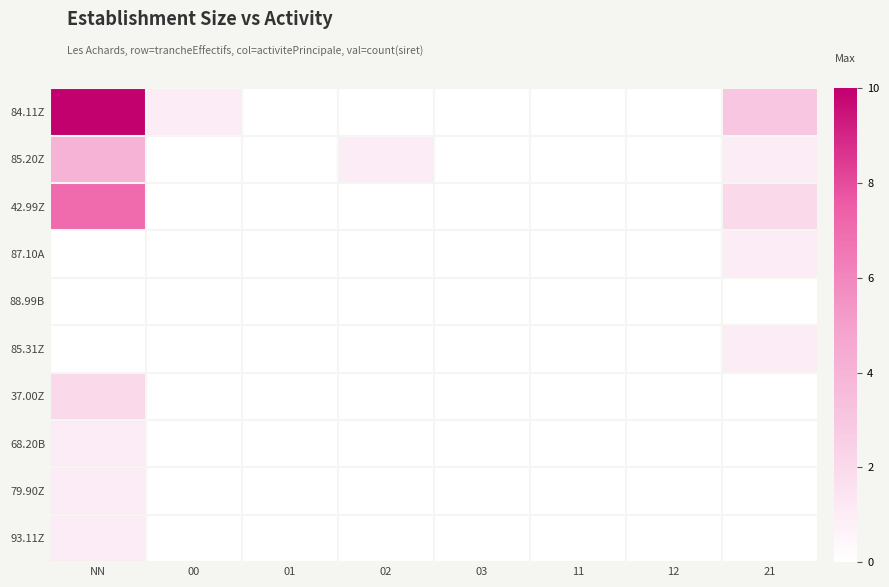

Count the number of categories in the chart.

8